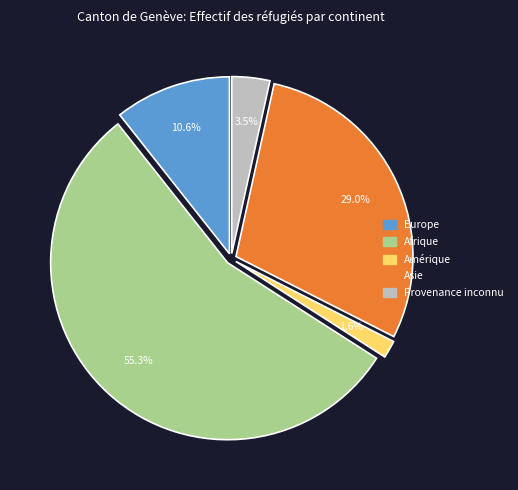

What portion of the pie excludes Europe?

89.4%